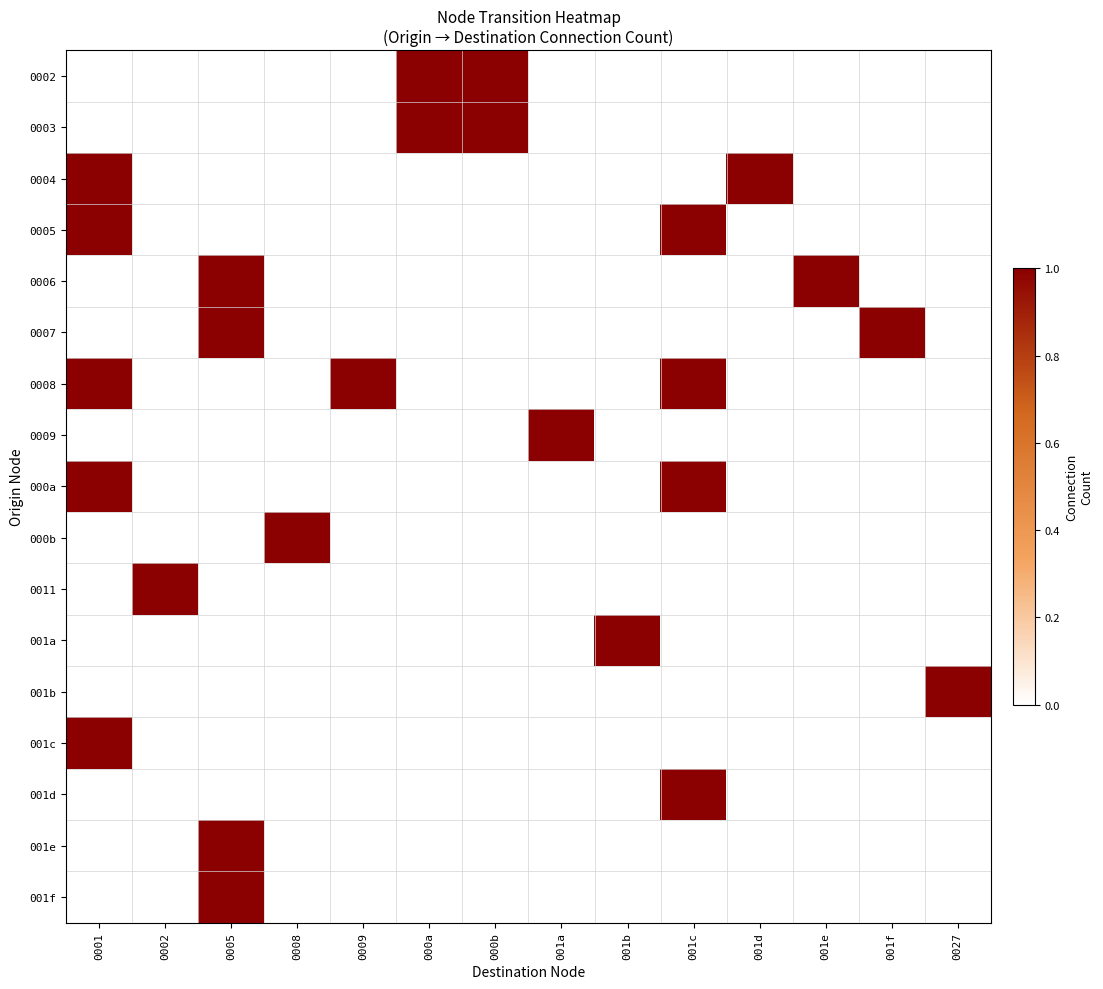

Which has a higher value, 001a or 0002?

001a